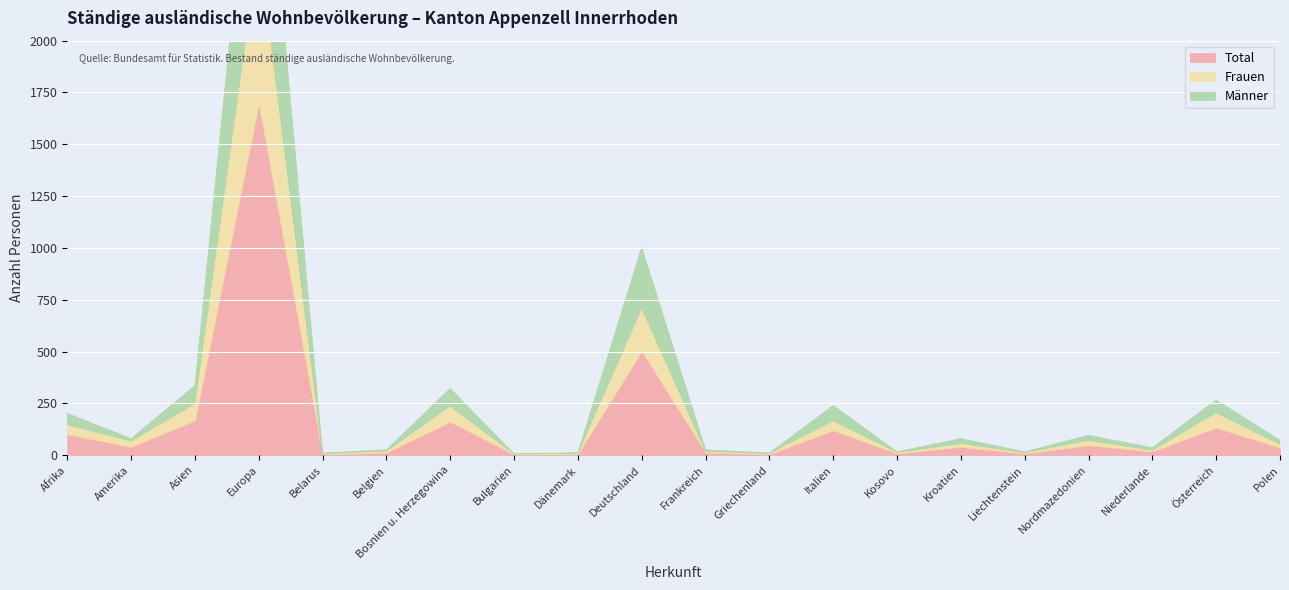

True or false: Total and Männer cross at least once.

False